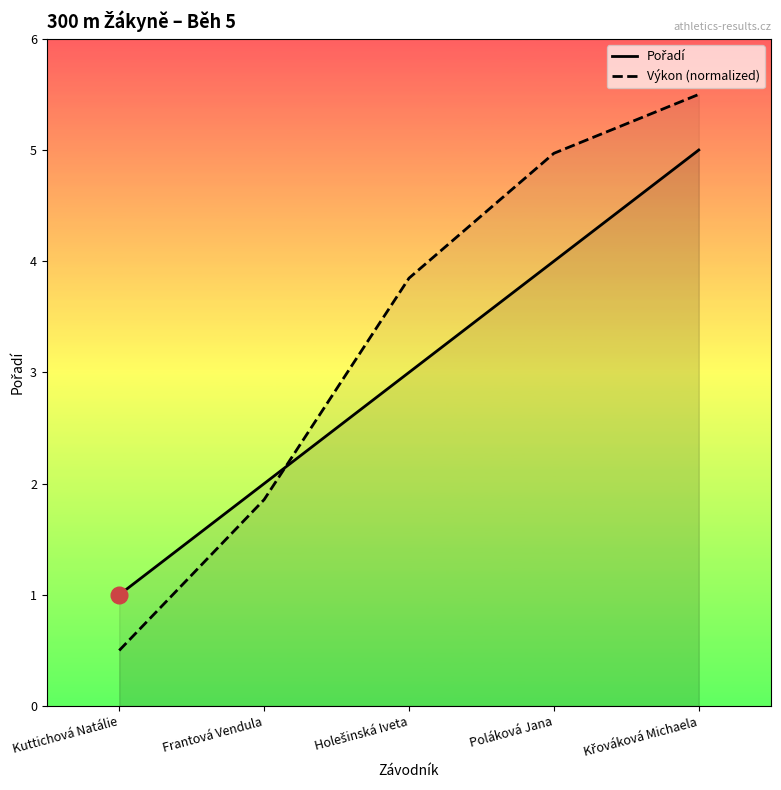

What value does the Výkon (normalized) series have at Poláková Jana?

5.0